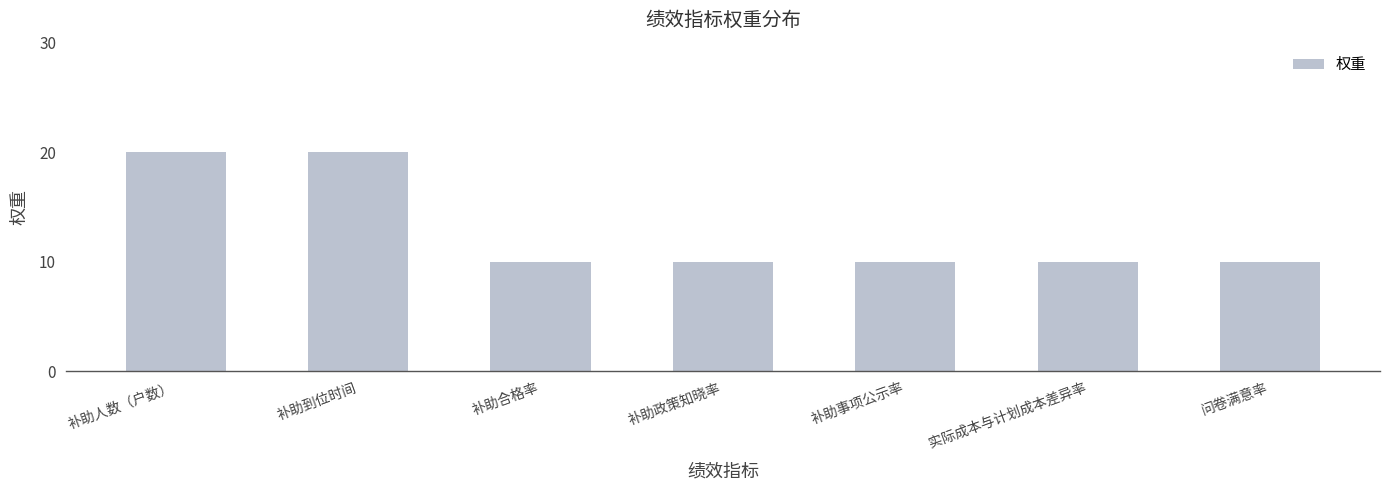

What is the label of the 3rd bar from the left?

补助合格率